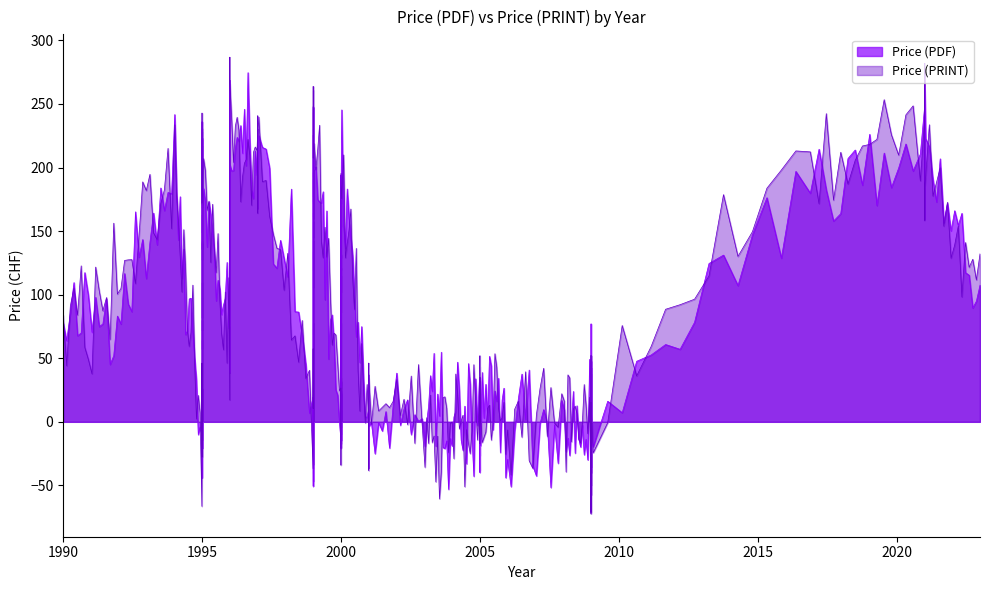

True or false: Price (PDF) and Price (PRINT) cross at least once.

False